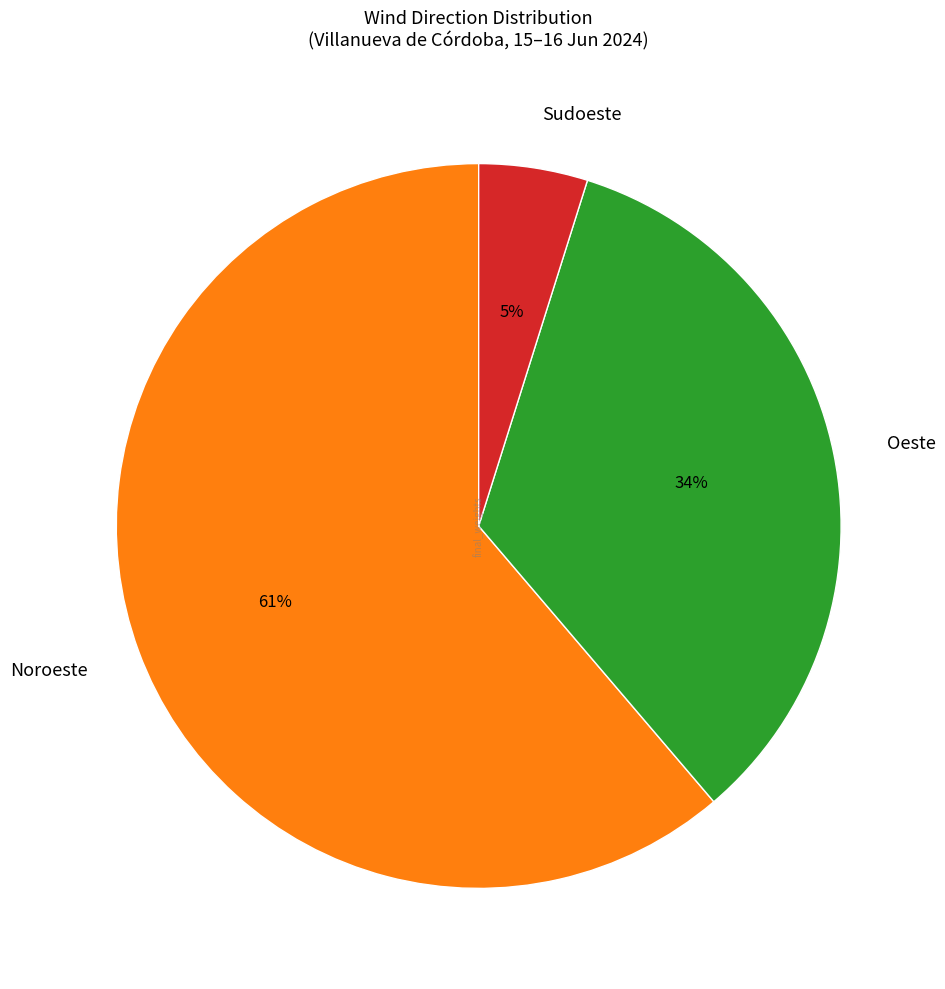

Do Sudoeste and Oeste together represent more than half of the pie?

No